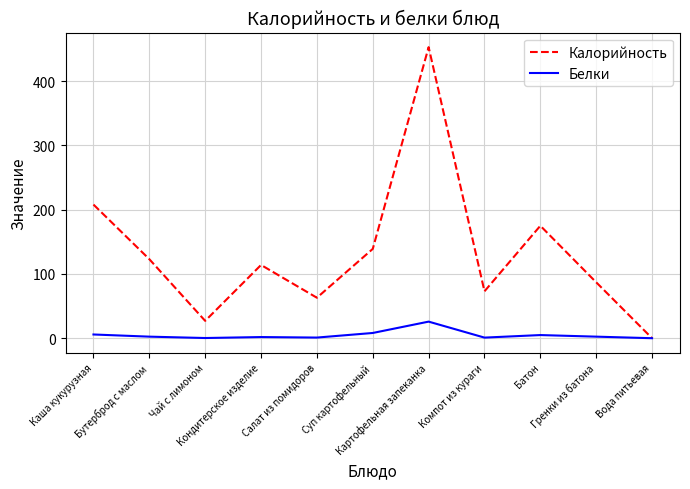

What is the highest value of the Белки series?

25.8